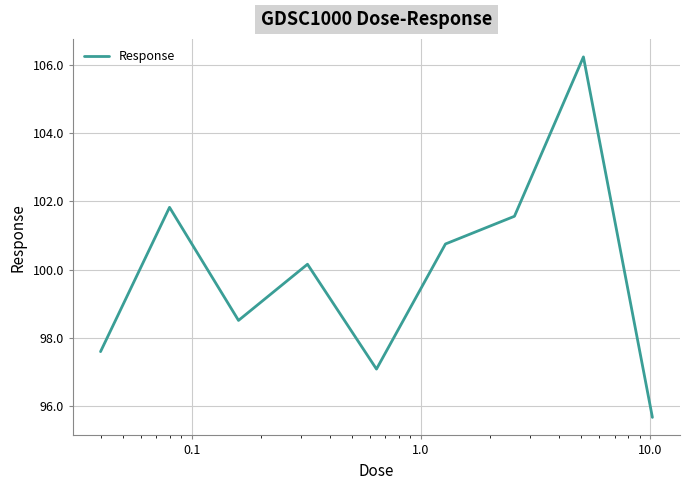

How many lines are shown in the chart?

1